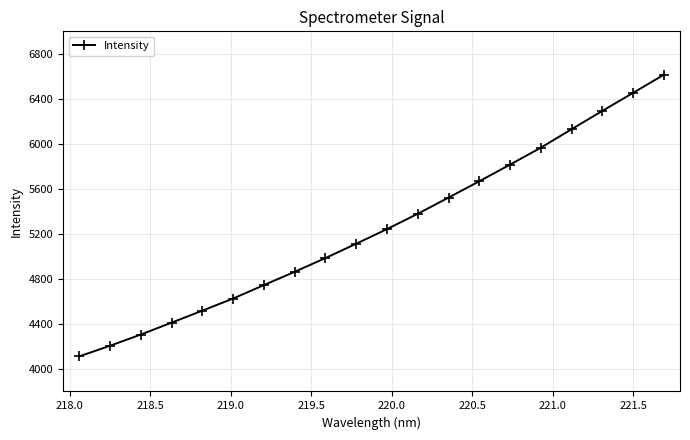

What is the value of the 10th point from the left?

5112.9